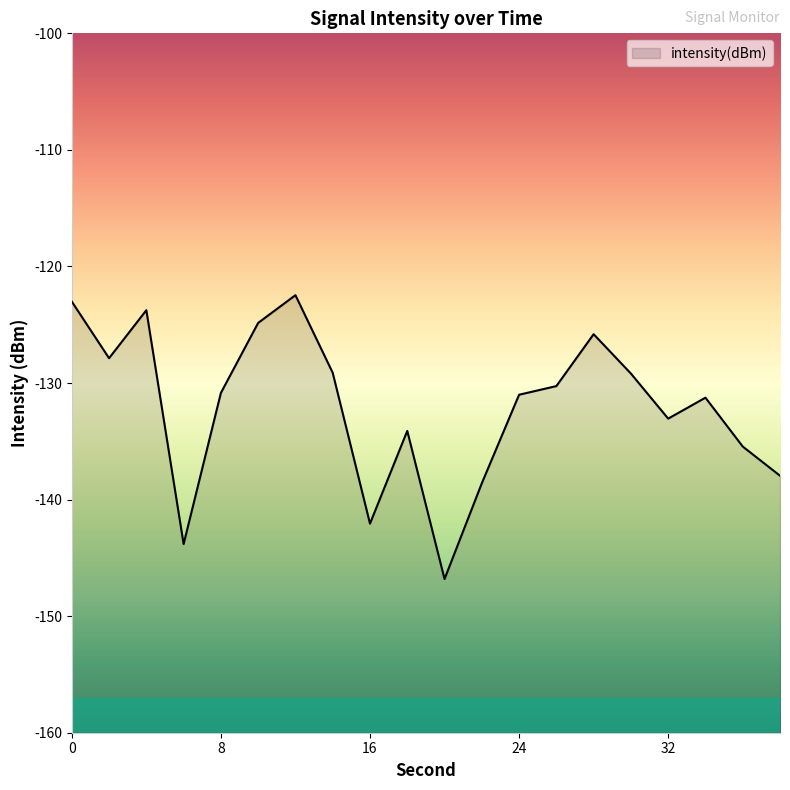

Reading left to right, extract all data points from this chart.

0=-123.0	2=-127.9	4=-123.8	6=-143.8	8=-130.8	10=-124.8	12=-122.5	14=-129.1	16=-142.1	18=-134.1	20=-146.8	22=-138.6	24=-131.0	26=-130.3	28=-125.8	30=-129.2	32=-133.1	34=-131.3	36=-135.4	38=-138.0